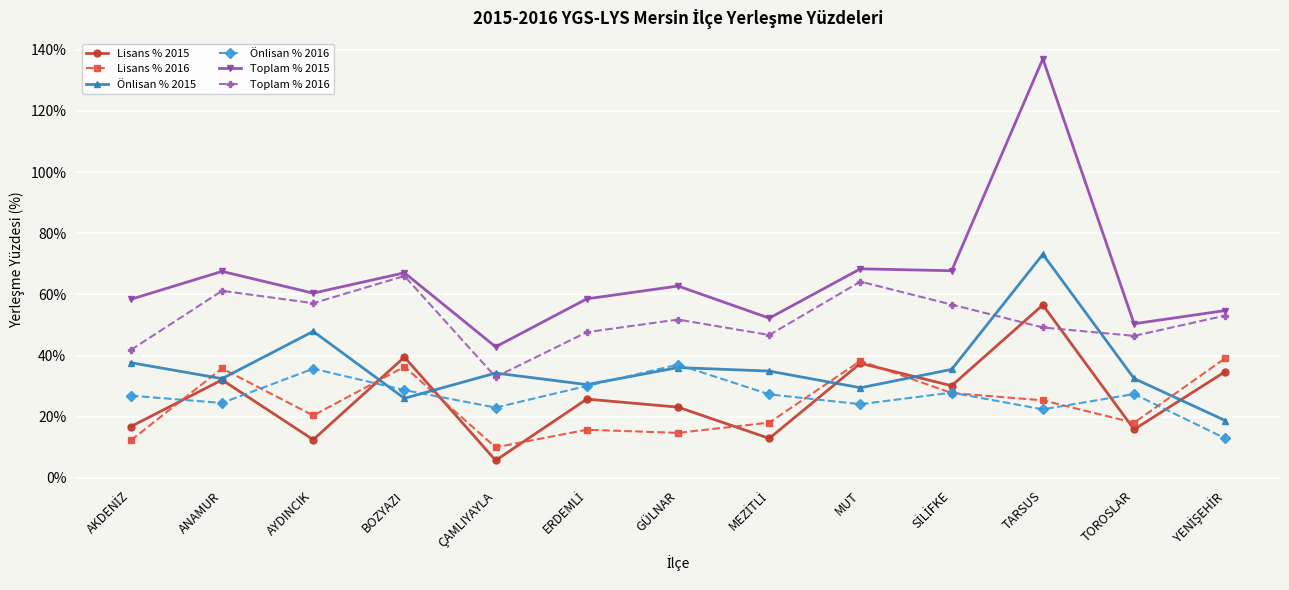

How many times do Önlisan % 2015 and Lisans % 2016 cross each other?

7